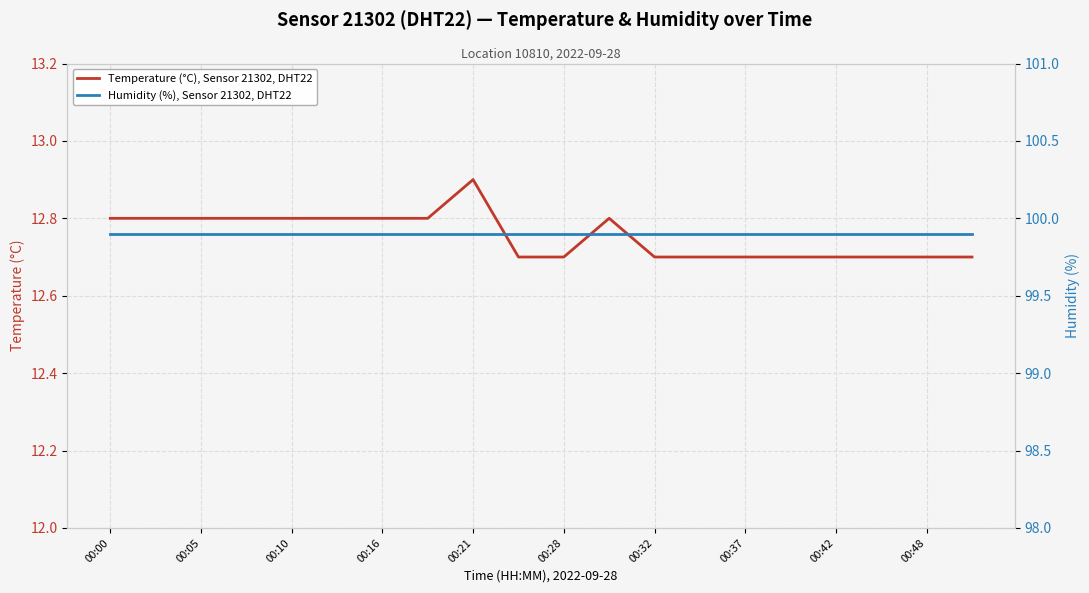

At which label does Temperature (°C), Sensor 21302, DHT22 reach its peak?

00:21